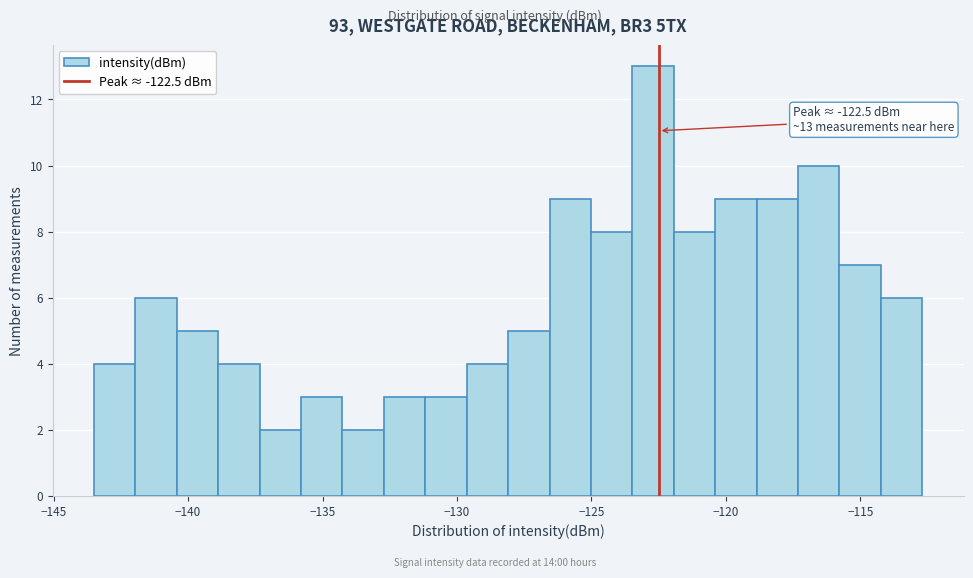

Around what value on the x-axis is the tallest bar? Give the approximate position of its centre, as read against the axis.

-122.5